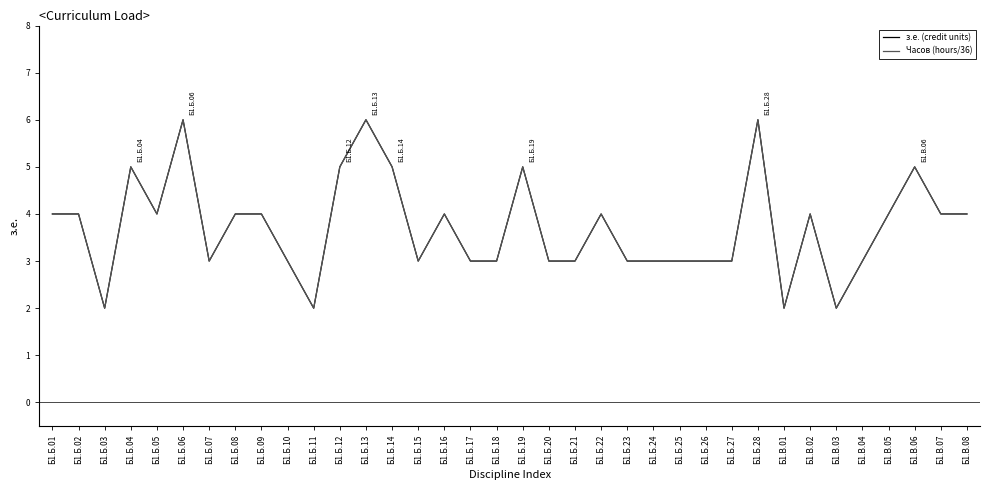

Does the chart display data point markers on the line(s)?

No